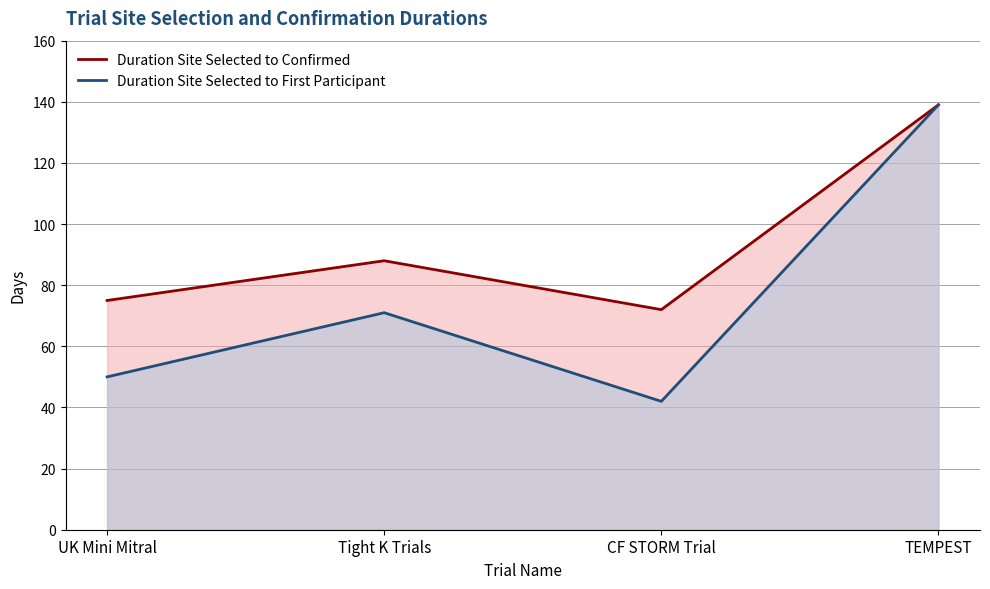

Which series has the largest total across all categories?

Duration Site Selected to Confirmed